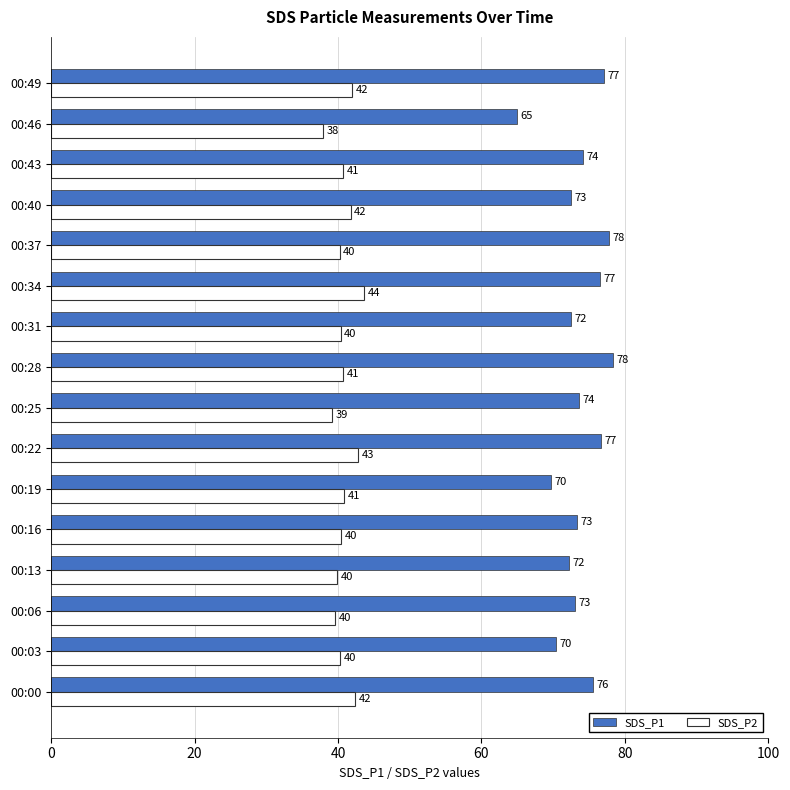

Which series changed the most between 00:19 and 00:37?

SDS_P1